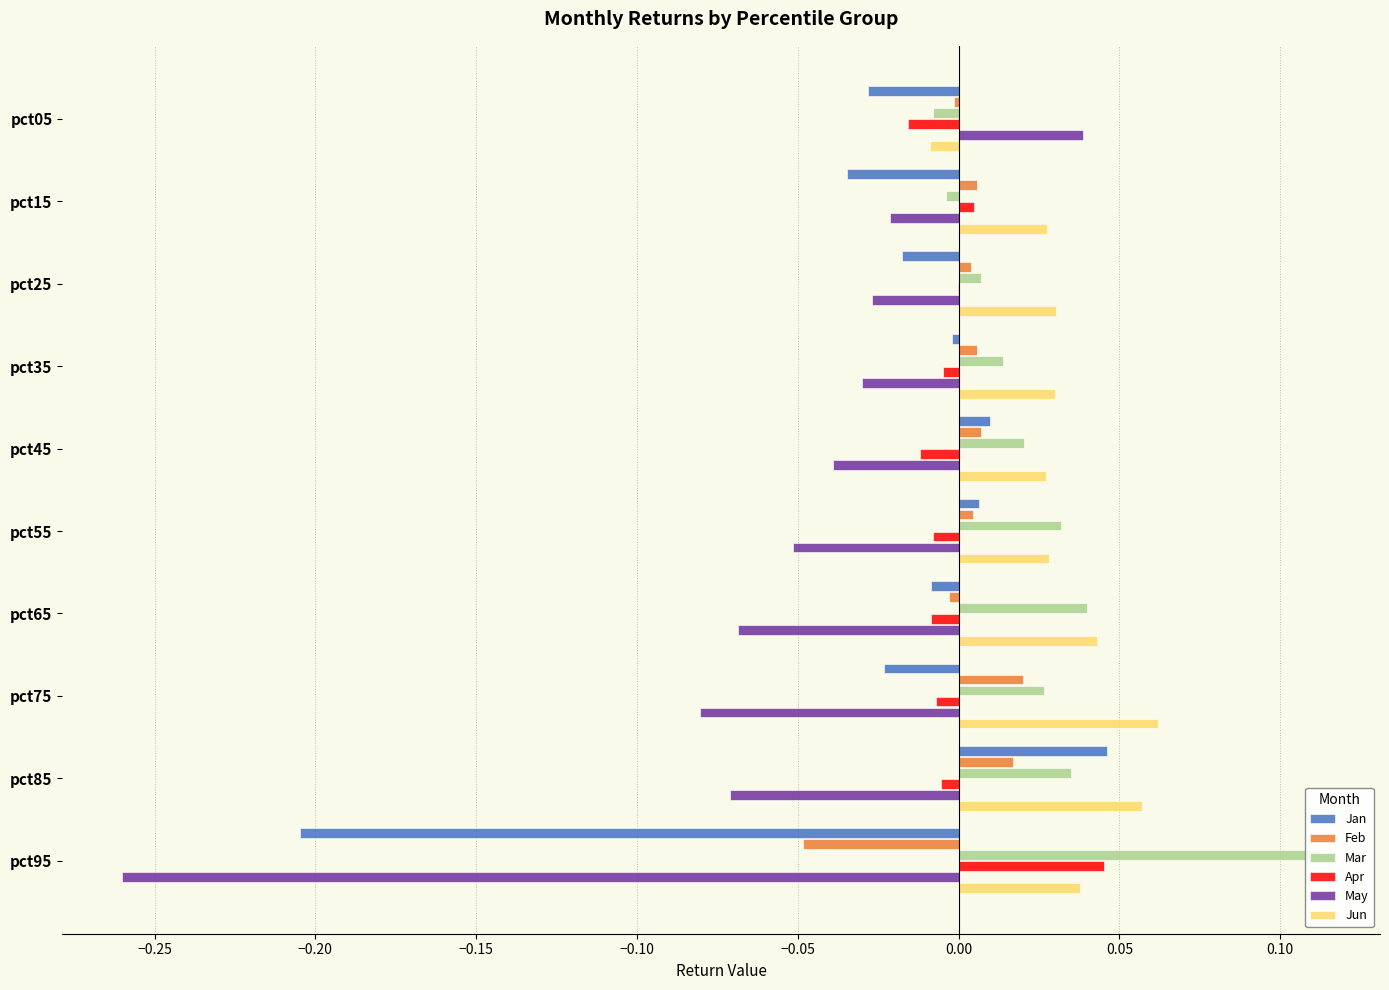

Count the Jun values in the range 0 to 1.

9